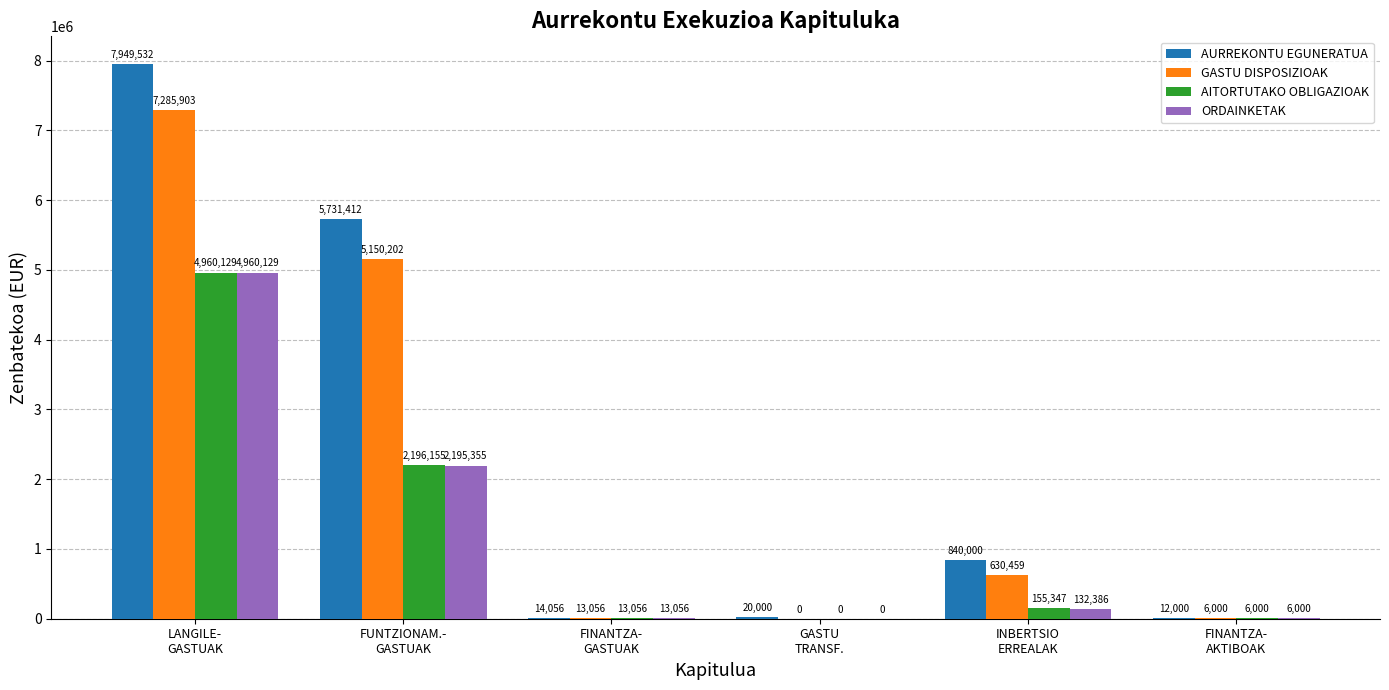

At which label is ORDAINKETAK closest to 2480064?

FUNTZIONAM.-
GASTUAK